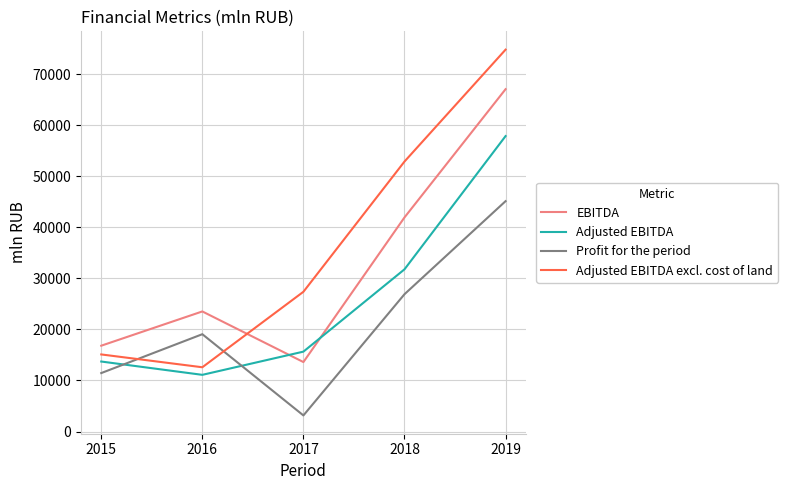

Which series changed the most between 2016 and 2018?

Adjusted EBITDA excl. cost of land